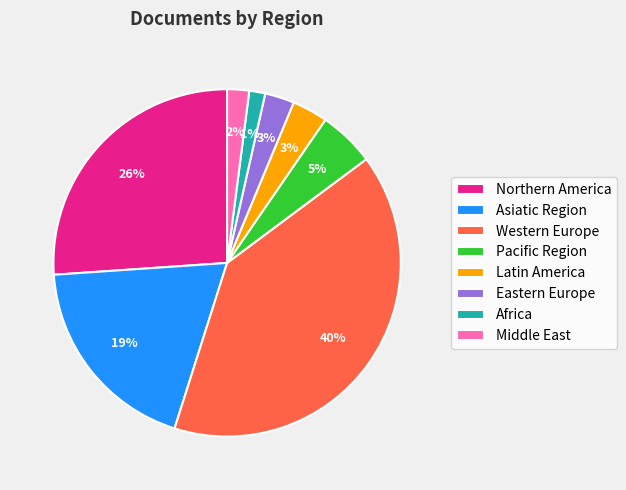

To the nearest percent, what percentage of the pie is Middle East?

2%